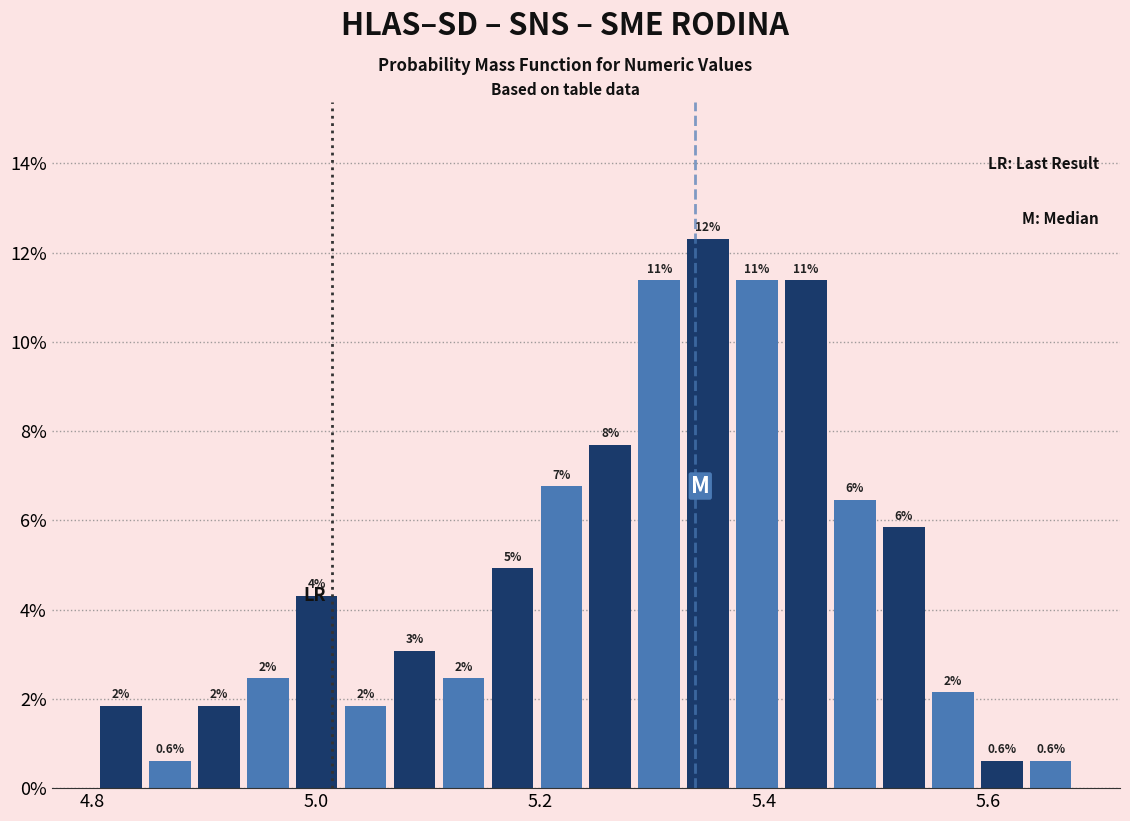

Around what value on the x-axis is the tallest bar? Give the approximate position of its centre, as read against the axis.

5.36